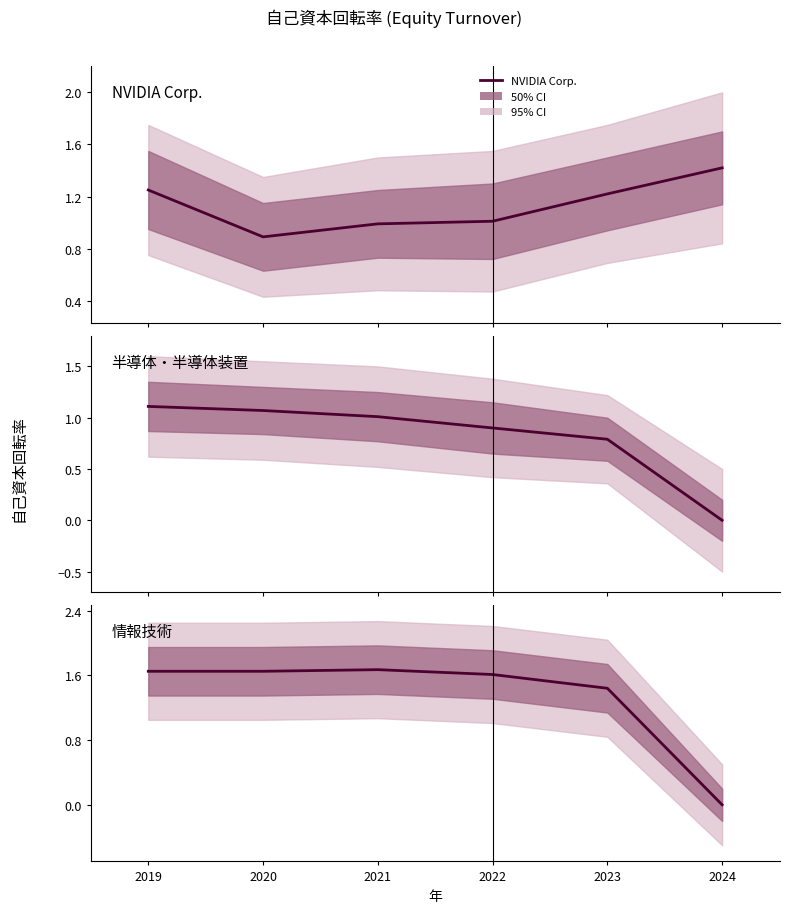

At 2023, list the series in order from largest to smallest.

情報技術, NVIDIA Corp., 半導体・半導体装置